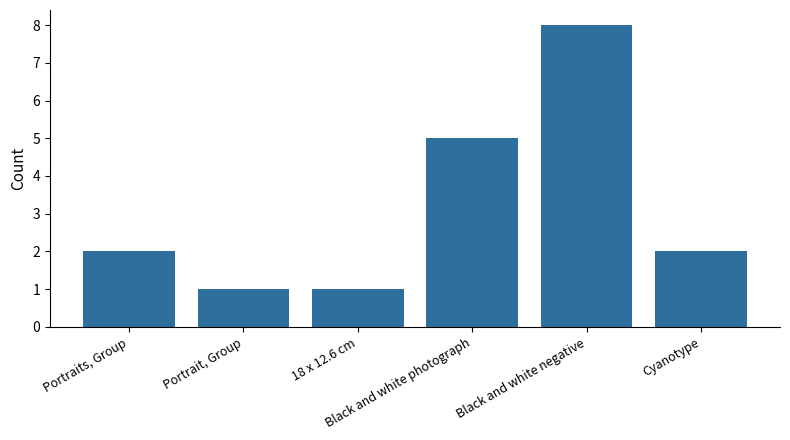

What is the difference between the values at Portraits, Group and 18 x 12.6 cm?

1